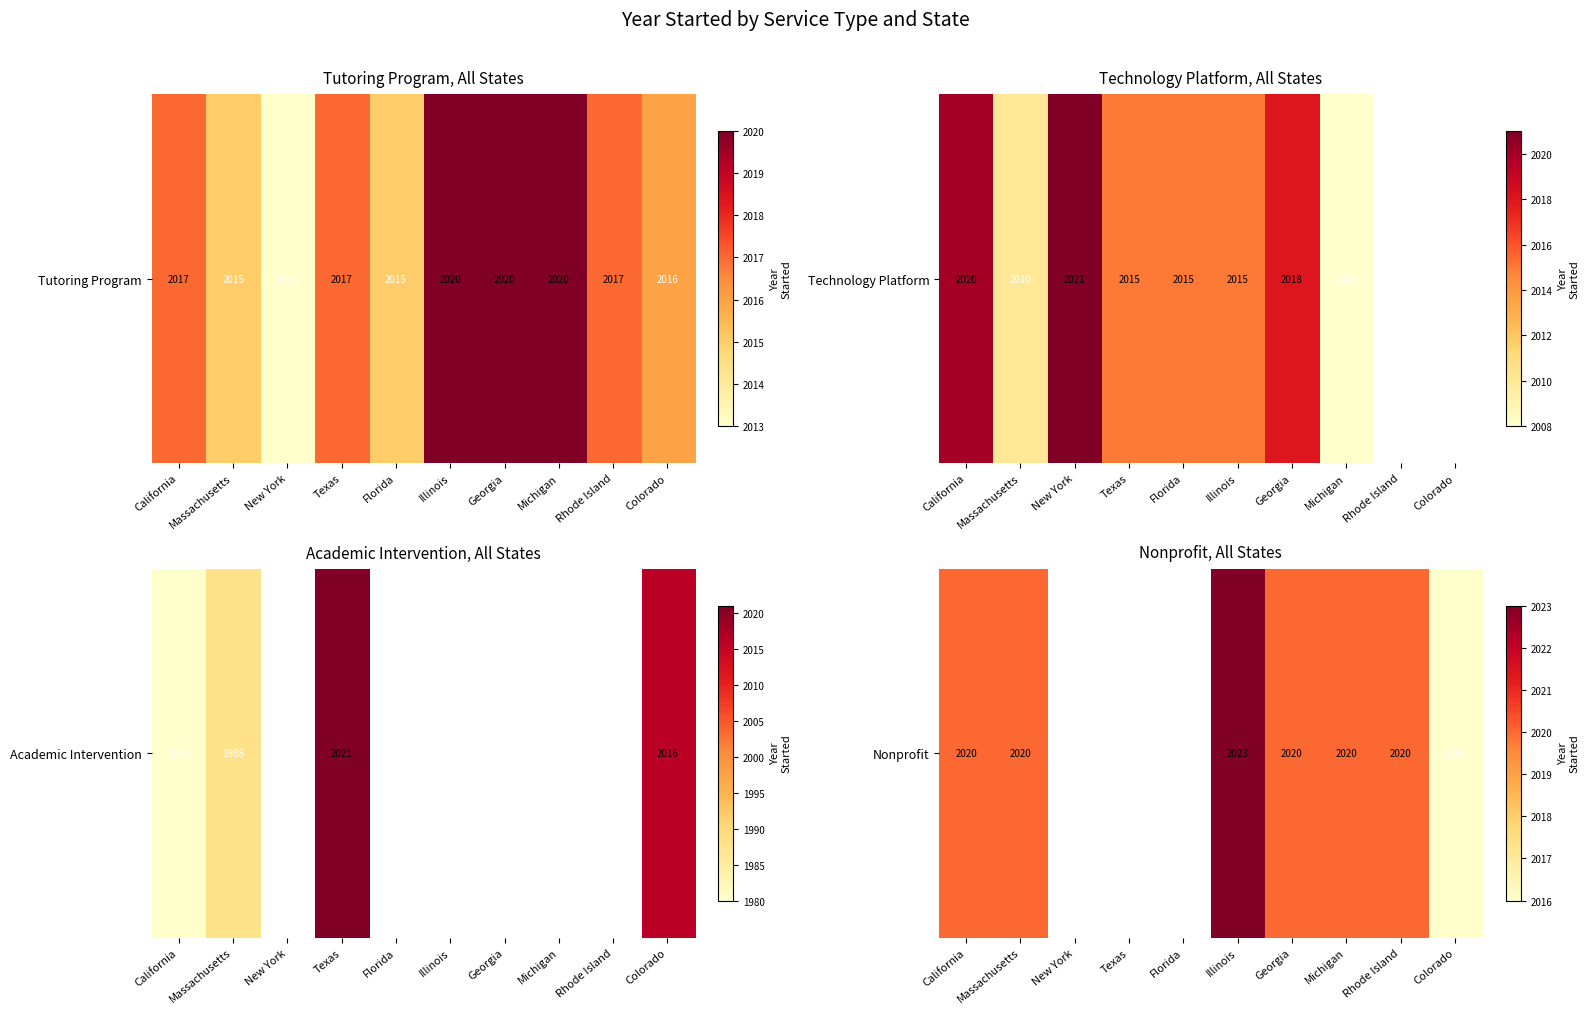

What is the maximum value shown in the chart?

2023.0